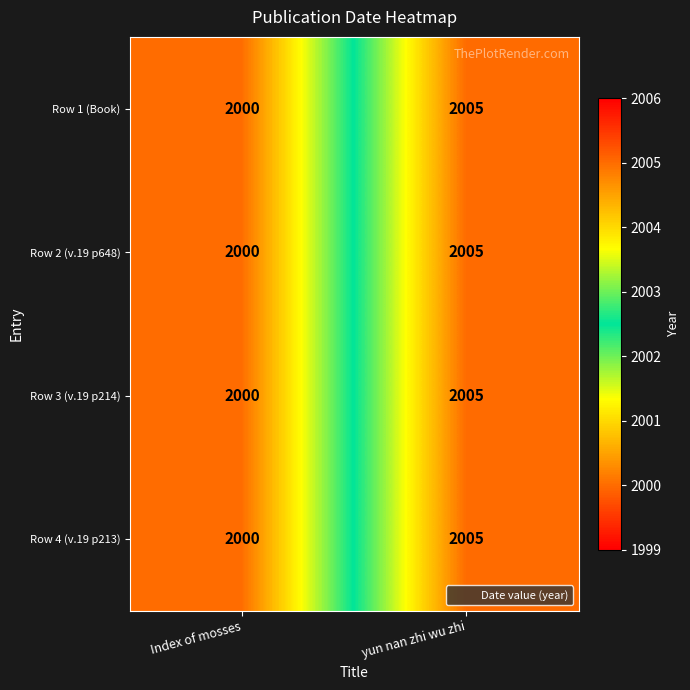

Reading right to left, transcribe all the data shown in this chart.

Row 1 (Book): 2005	2000
Row 2 (v.19 p648): 2005	2000
Row 3 (v.19 p214): 2005	2000
Row 4 (v.19 p213): 2005	2000